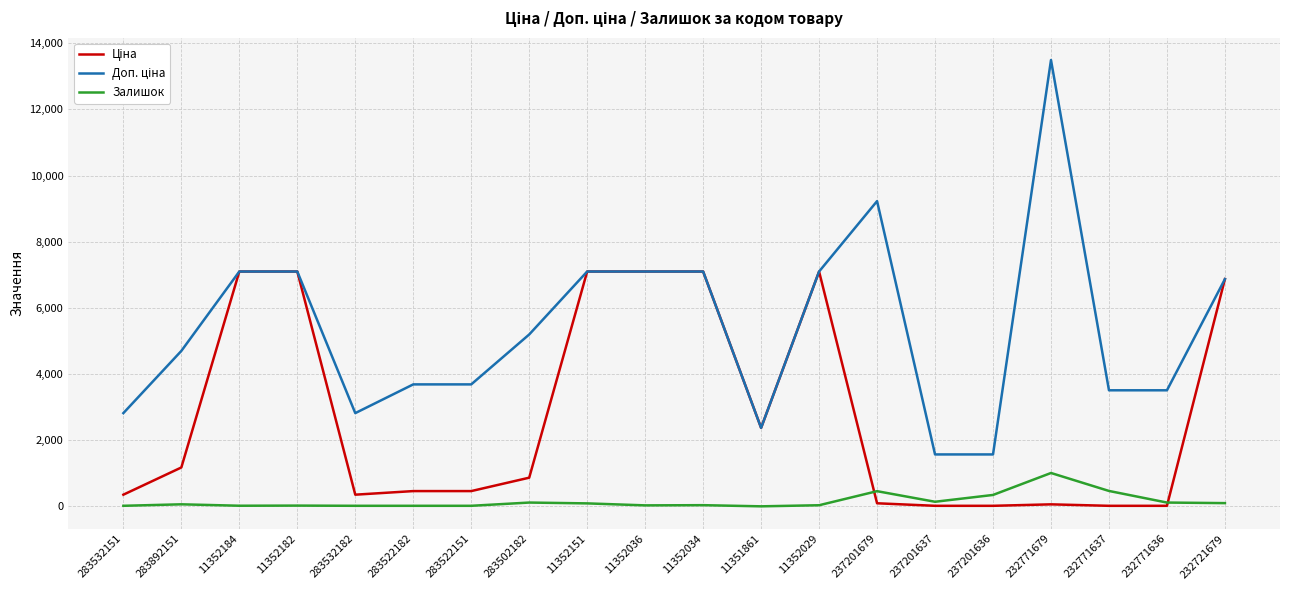

What is the difference between the highest and lowest values at 11351861?

2372.4